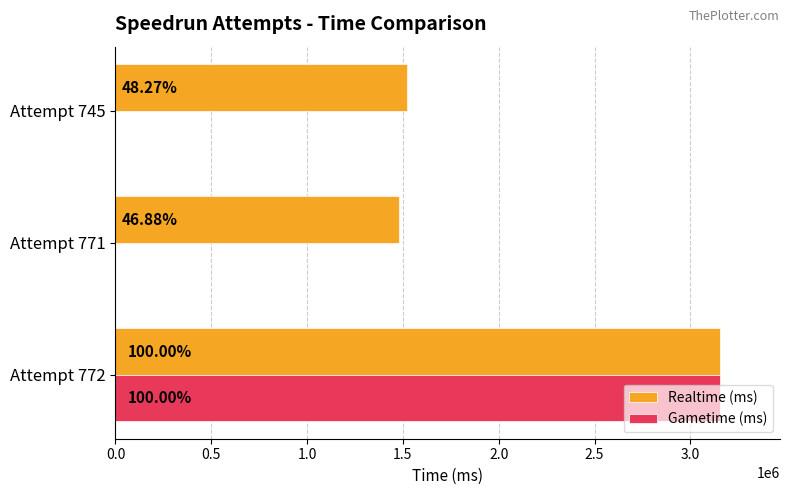

What is the maximum value shown in the chart?

3152631